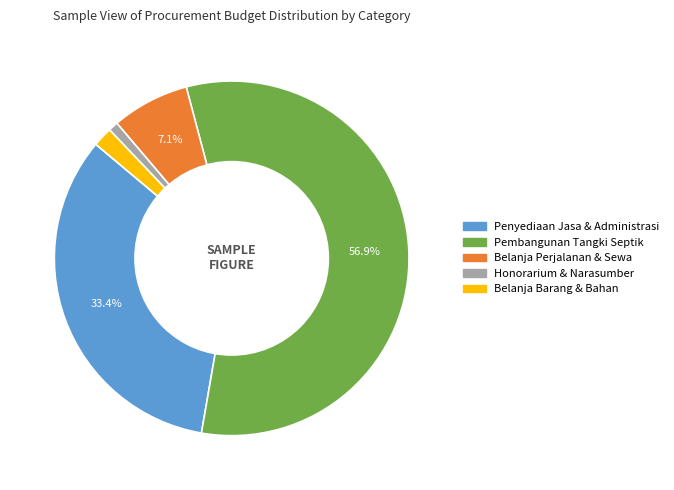

Does any single category account for the majority?

Yes